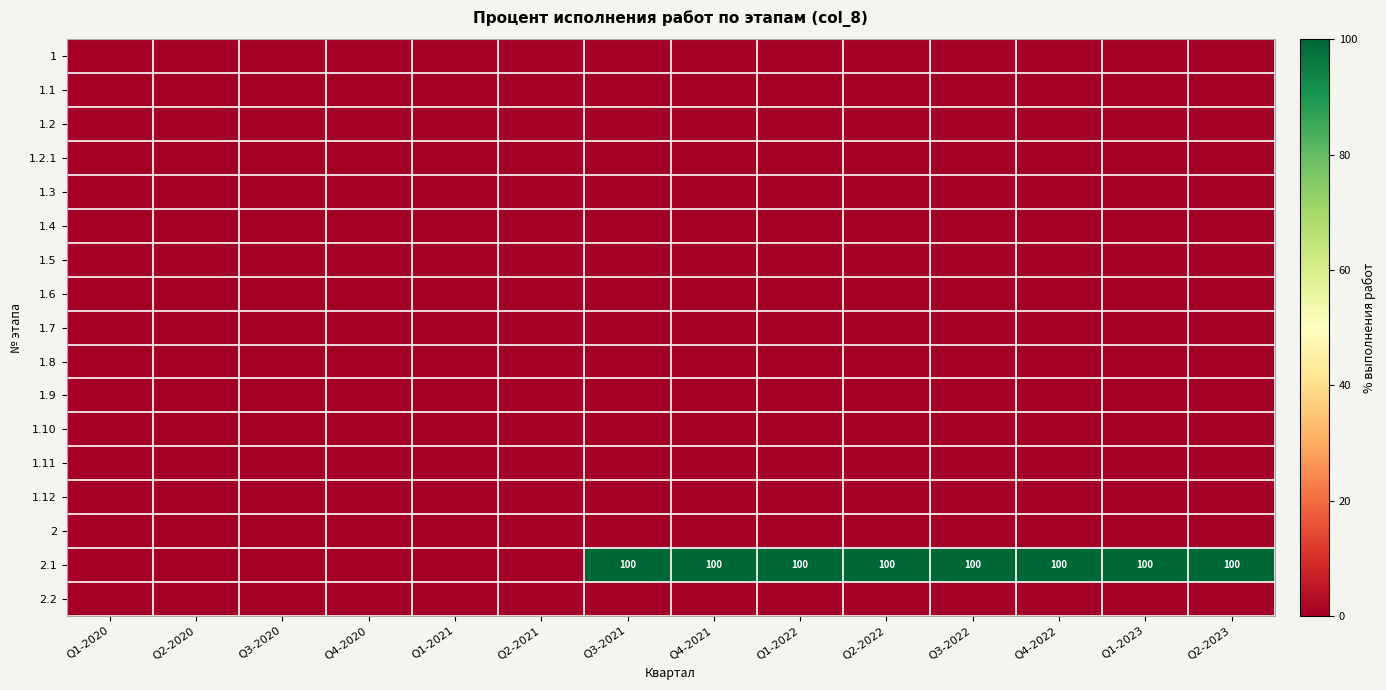

What is the total value across all series at Q3-2021?

100